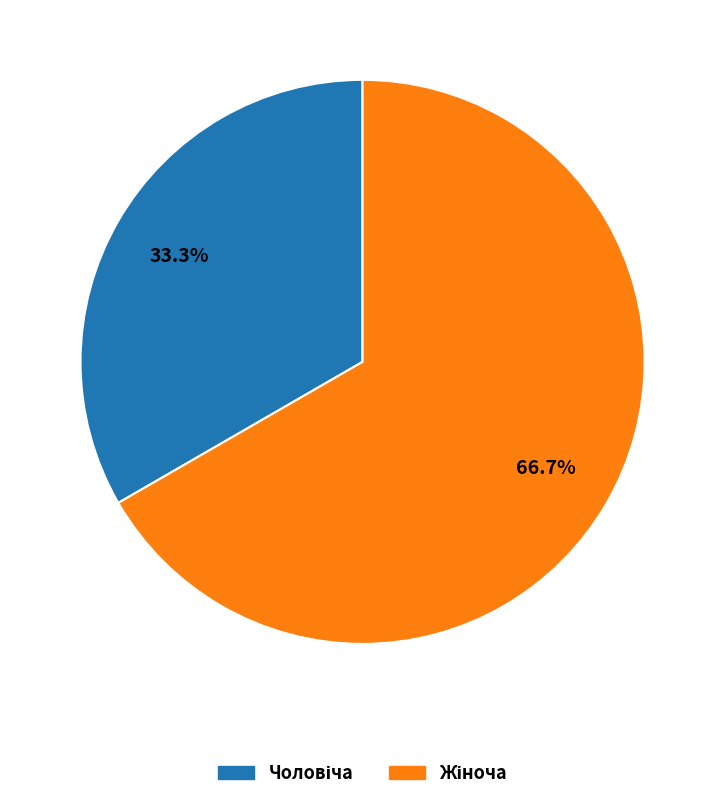

Is there any slice that represents more than half of the pie?

Yes